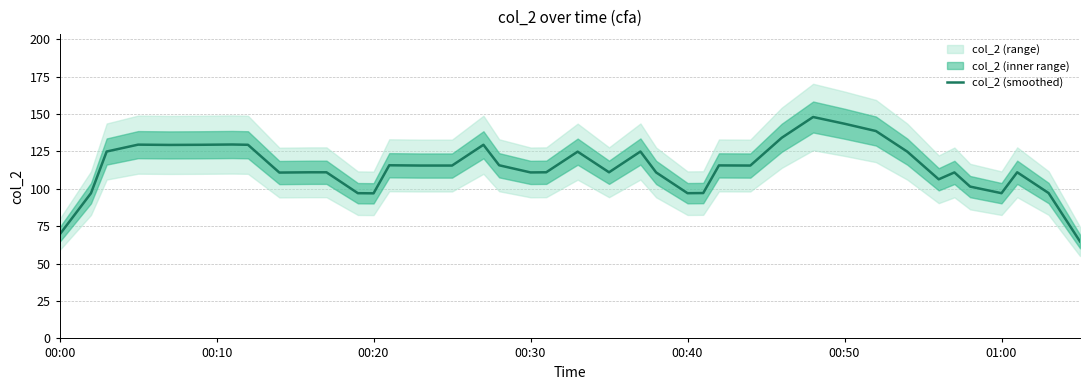

What is the difference between the maximum and minimum values?

83.2